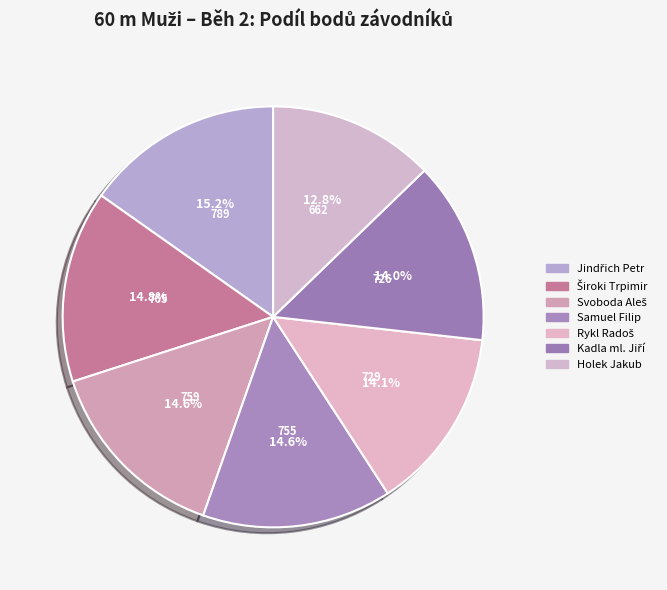

Between Široki Trpimir and Holek Jakub, which is larger?

Široki Trpimir